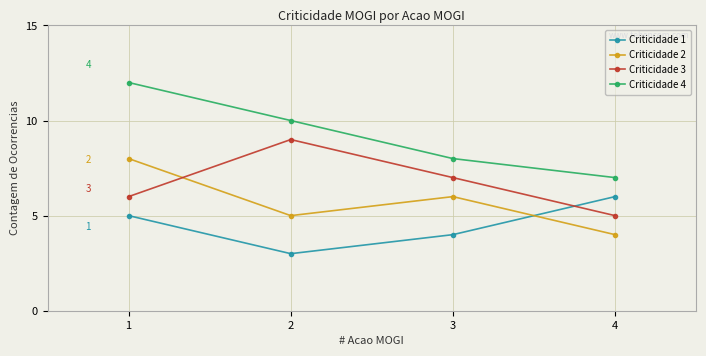

Which series has the widest spread of values?

Criticidade 4